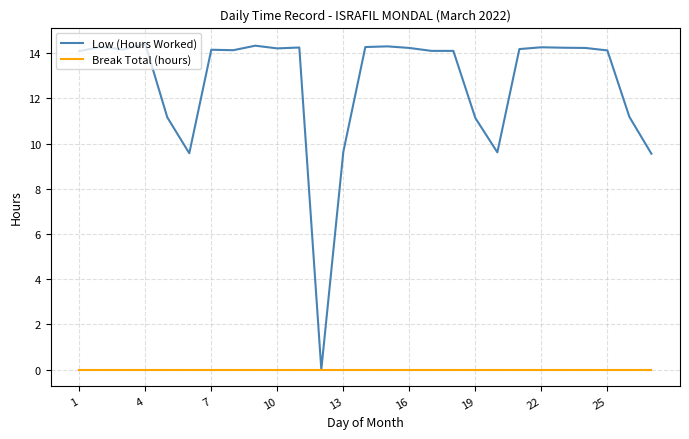

What is the average value of the Low (Hours Worked) series?

12.7